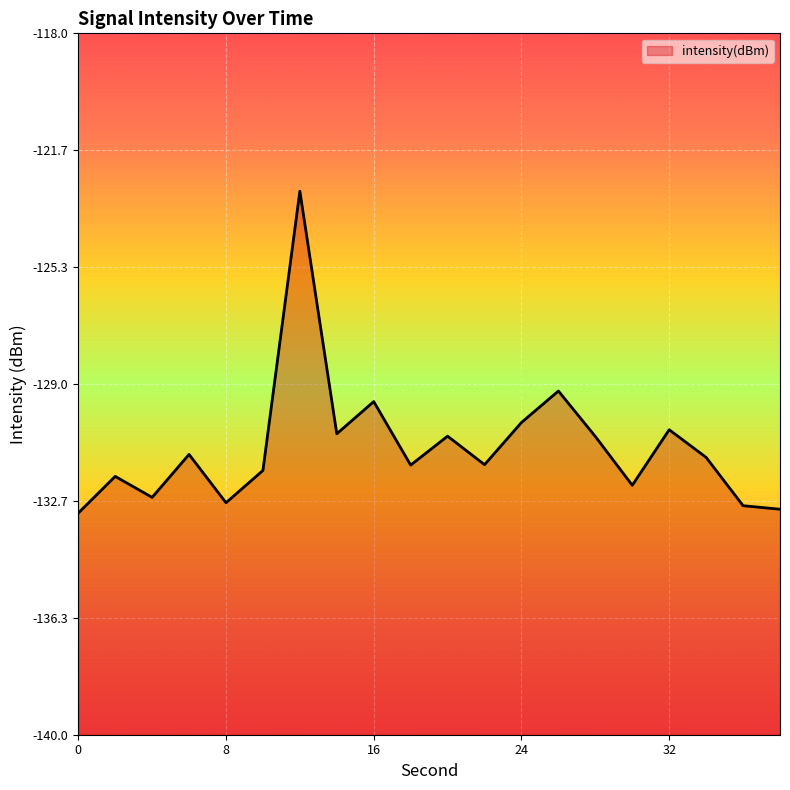

The chart shows a value of -131.7 at 10. True or false?

True